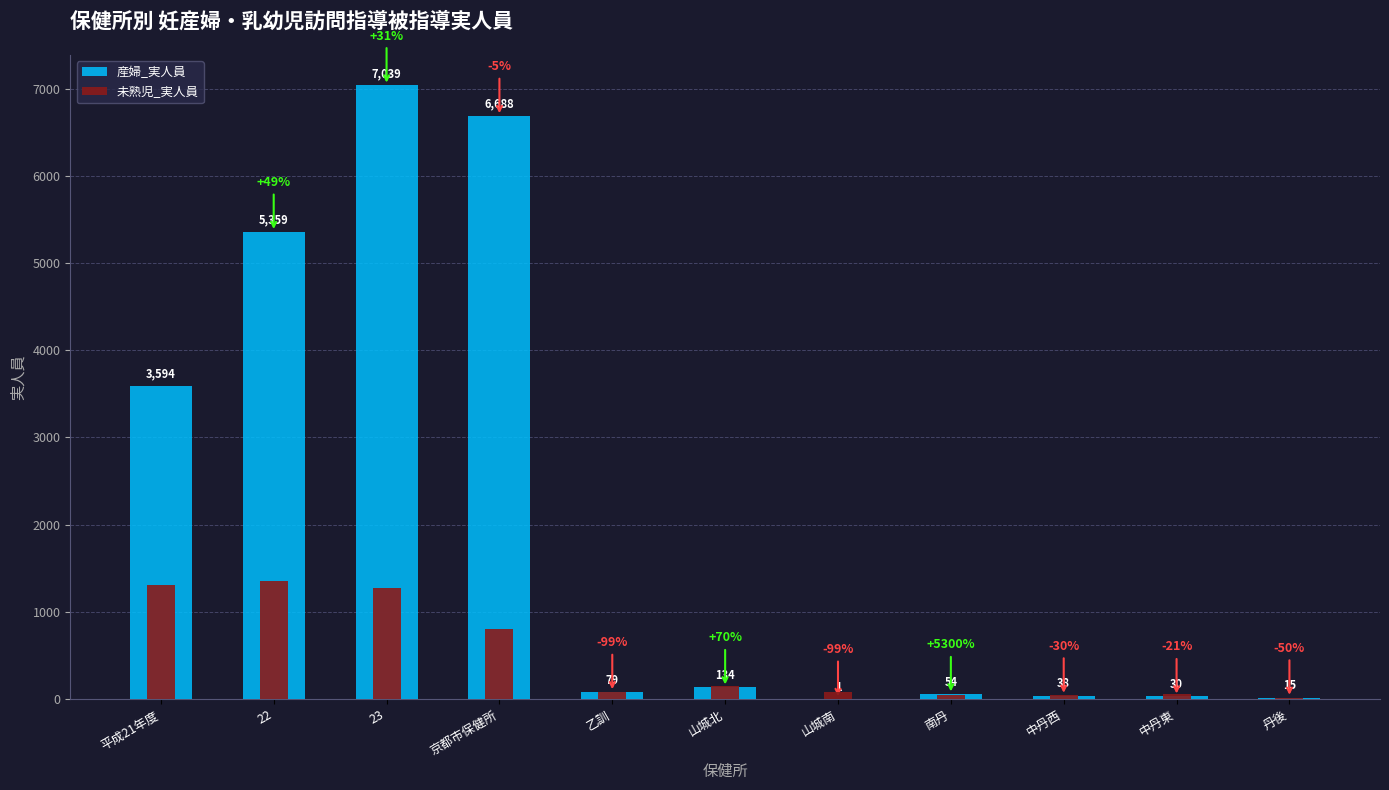

What is the value of the 産婦_実人員 bar at the 2nd from the left?

5359